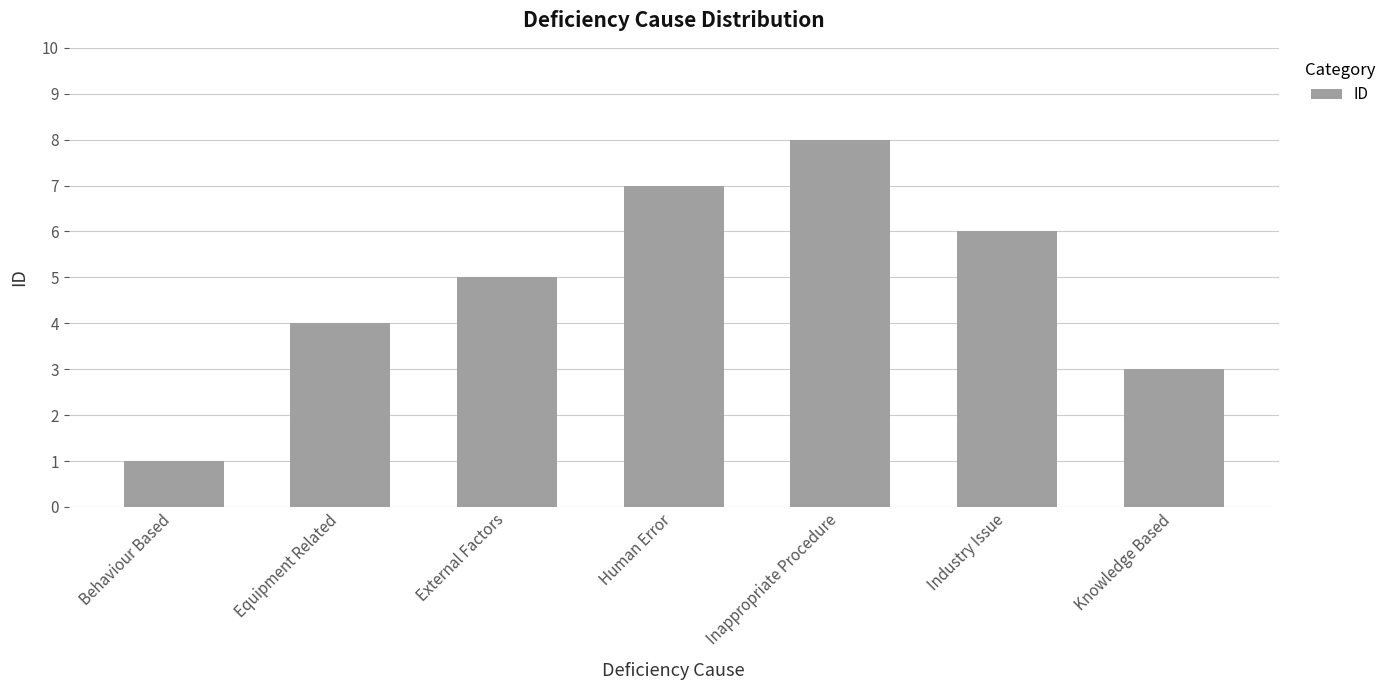

What is the greatest value displayed?

8